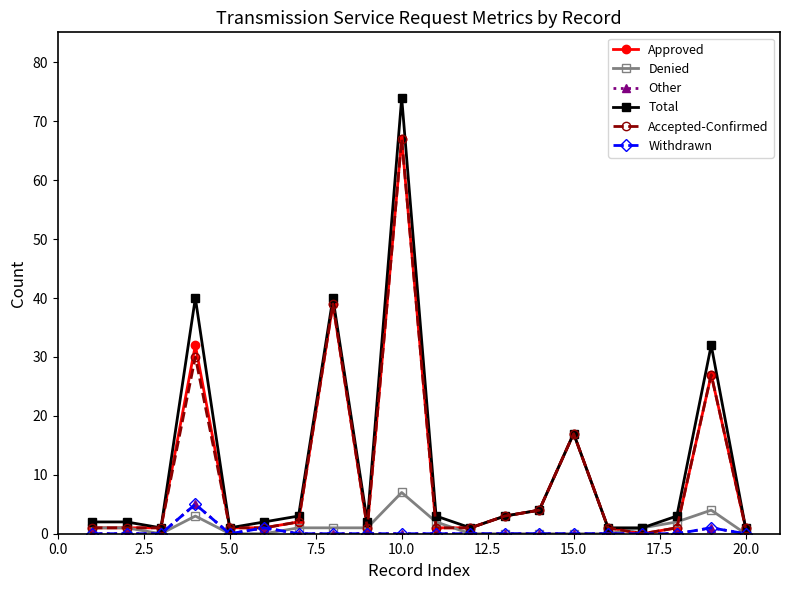

How many series are shown in this chart?

6